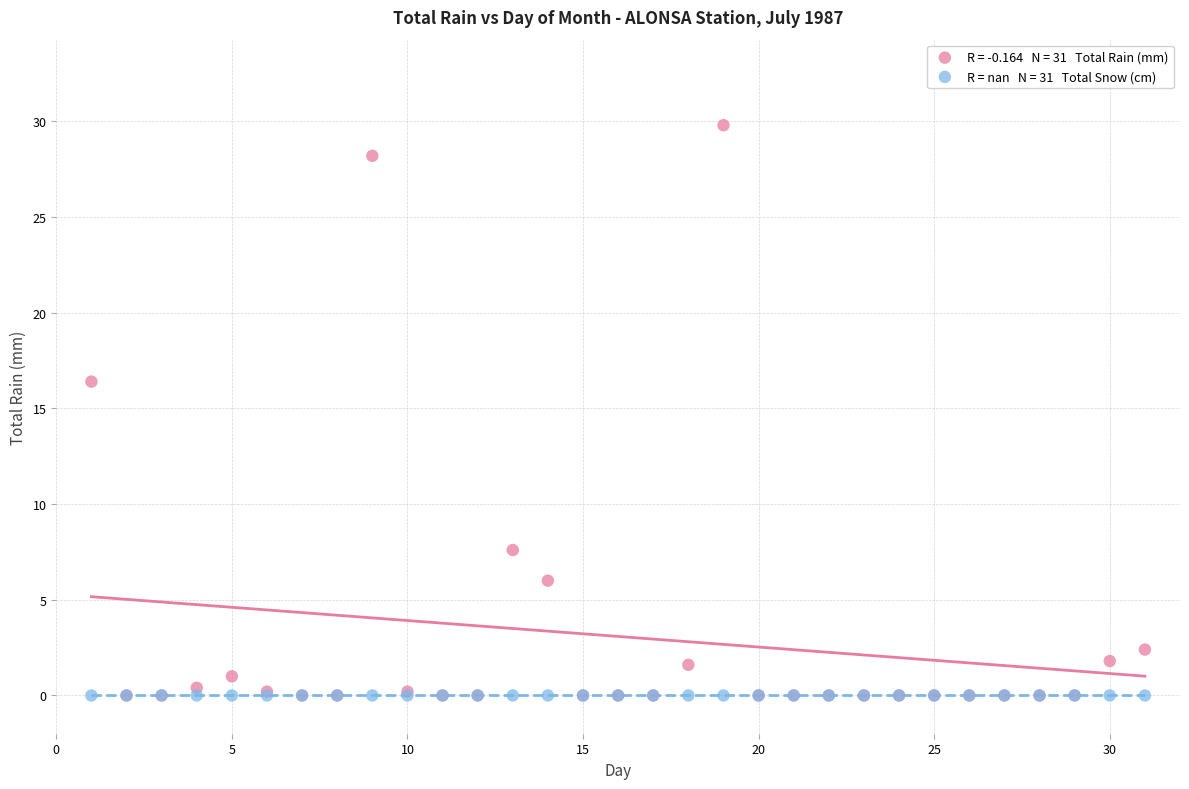

Across all series, what Y value is closest to 14?

16.4